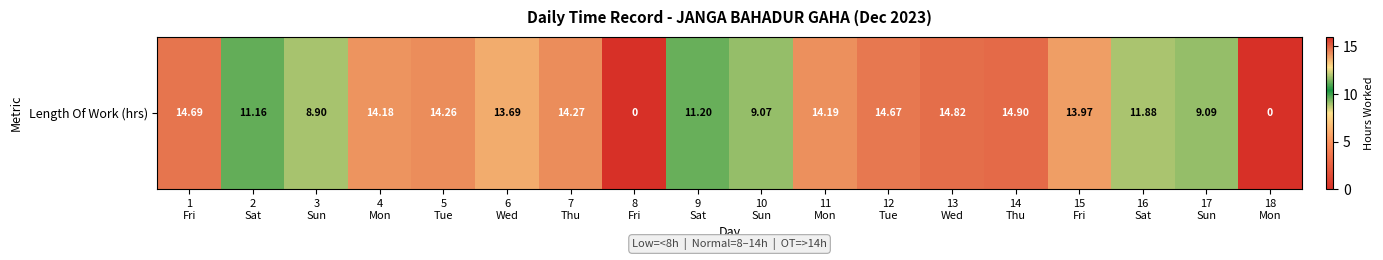

The value at 4
Mon is 14.2. True or false?

True